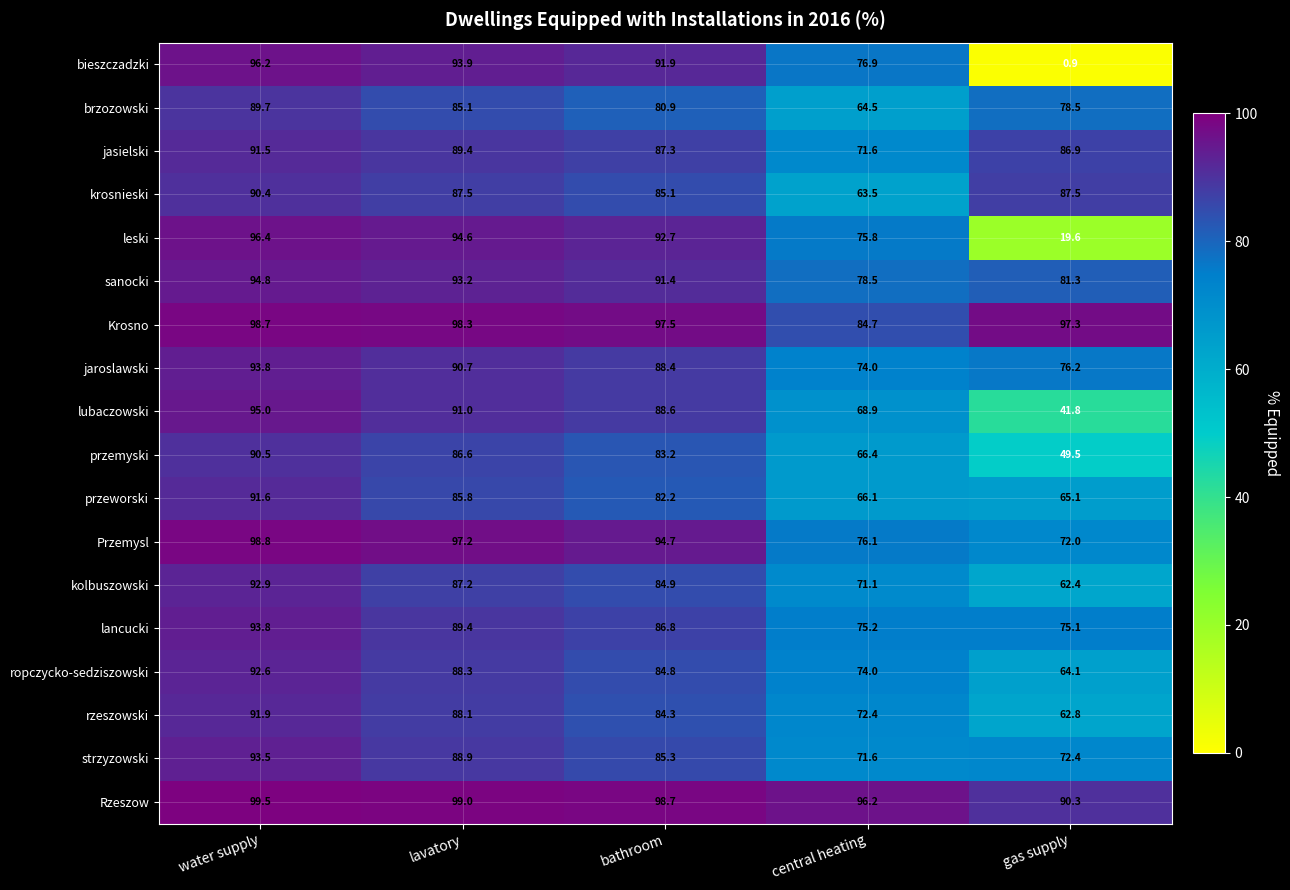

The value of strzyzowski at gas supply is 109.0. True or false?

False